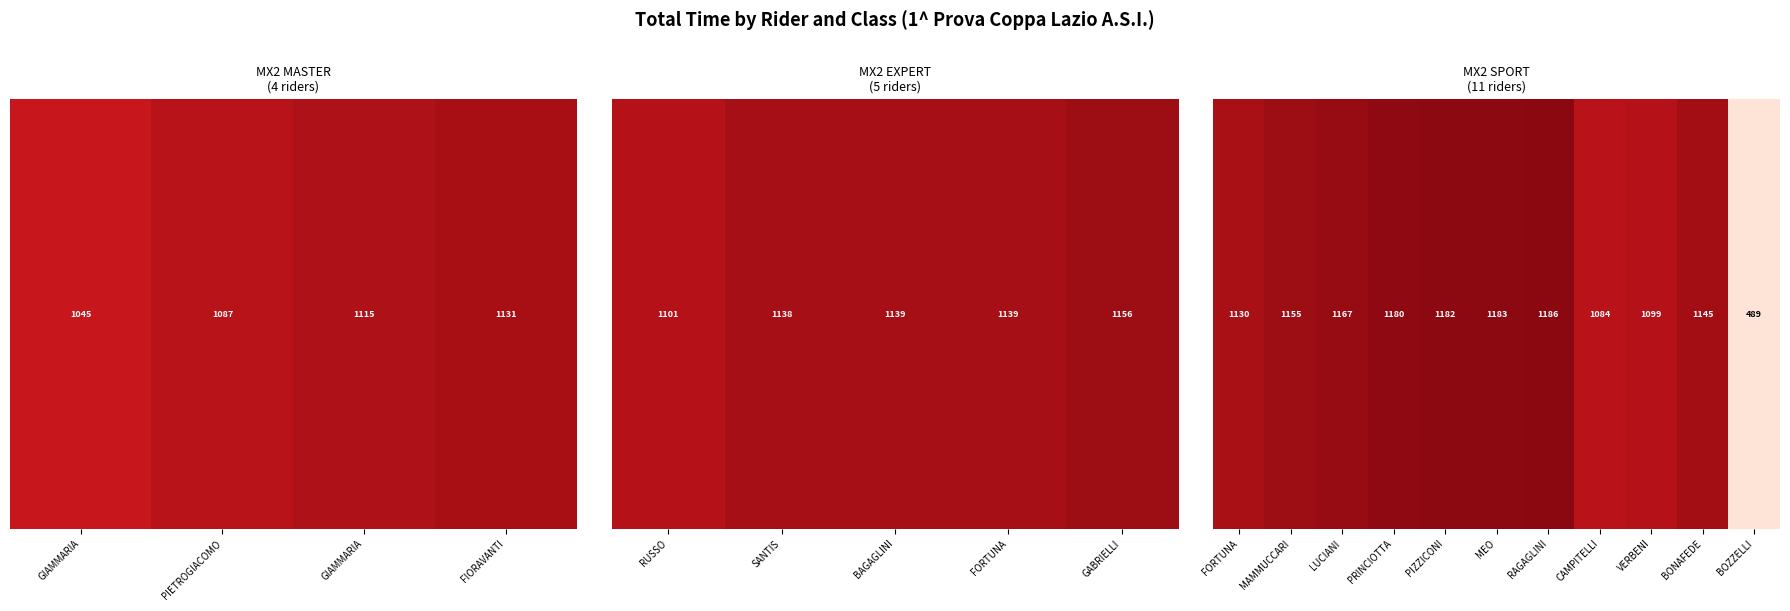

Count the number of data series in this chart.

1